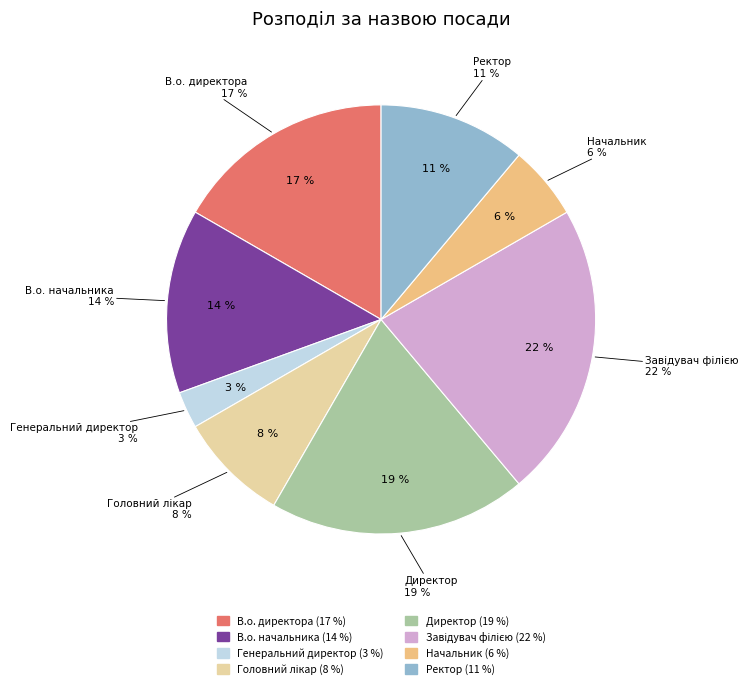

What percentage is the Начальник slice, to the nearest percent?

6%